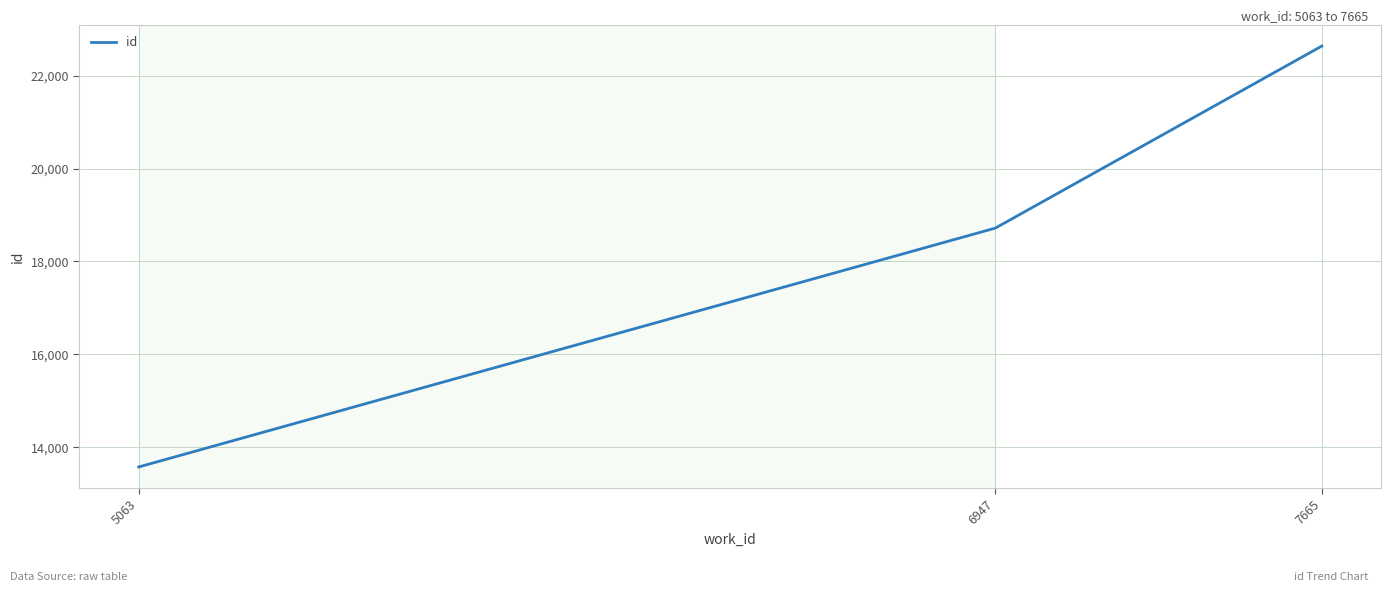

Which label corresponds to the smallest value in the chart?

5063